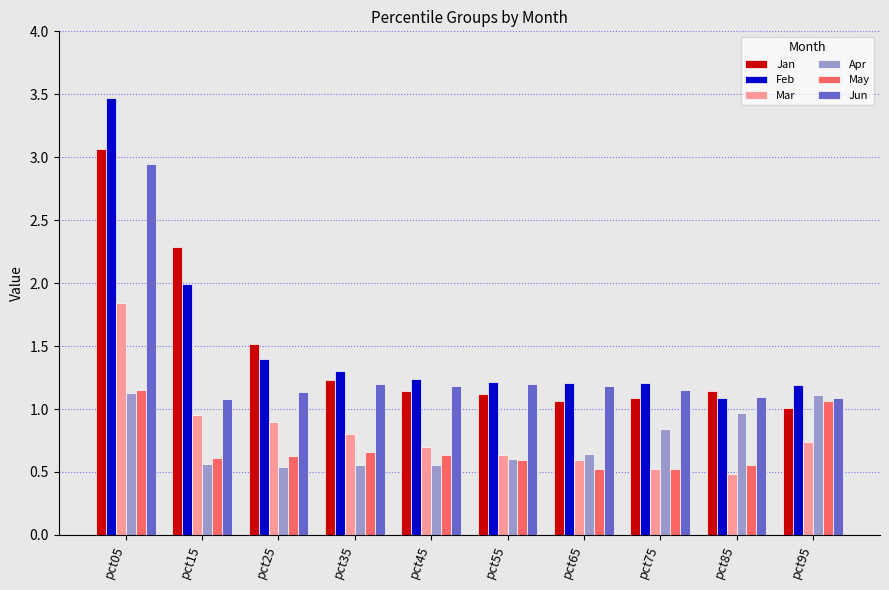

Is it true that Feb equals 1.5 at pct85?

False